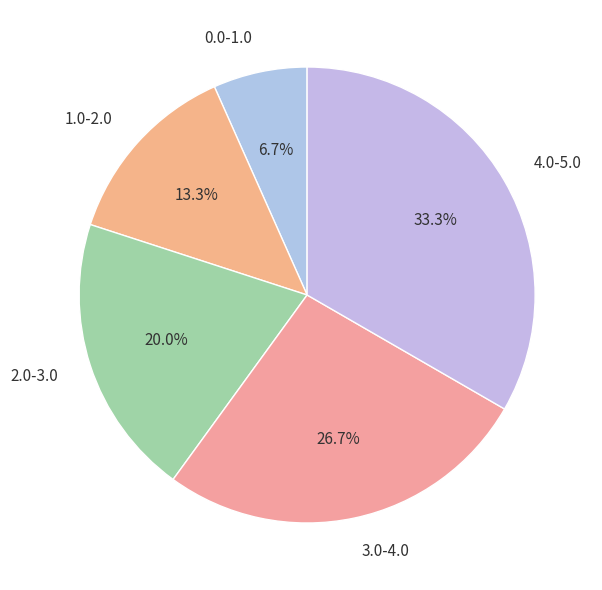

What percentage is NOT represented by 2.0-3.0?

80.0%